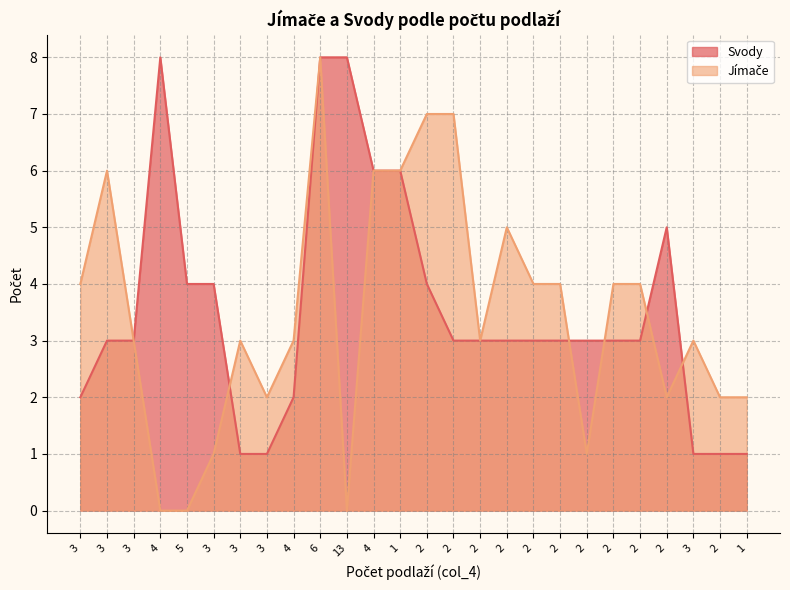

Between 5 and 3, which series saw the biggest shift?

Svody